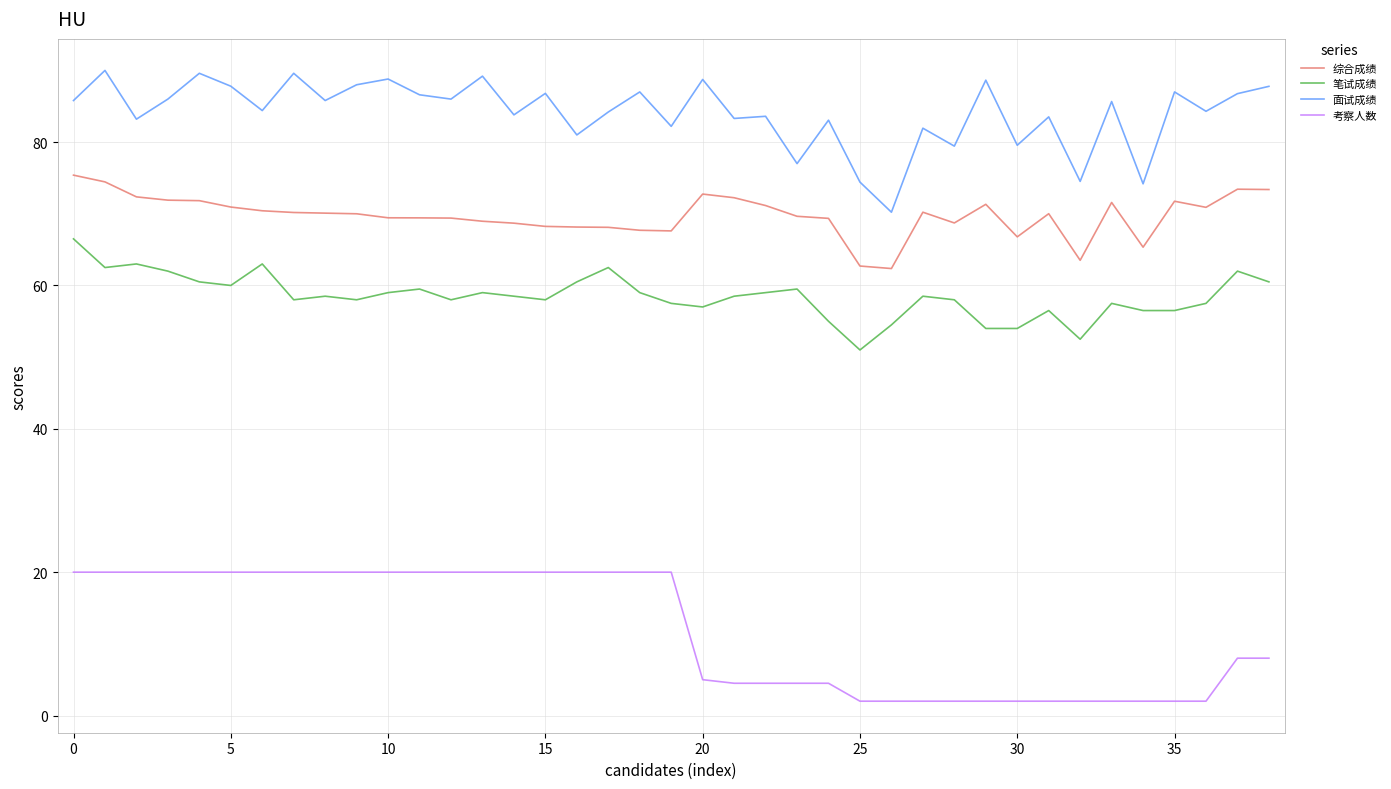

True or false: 考察人数 and 笔试成绩 cross at least once.

False